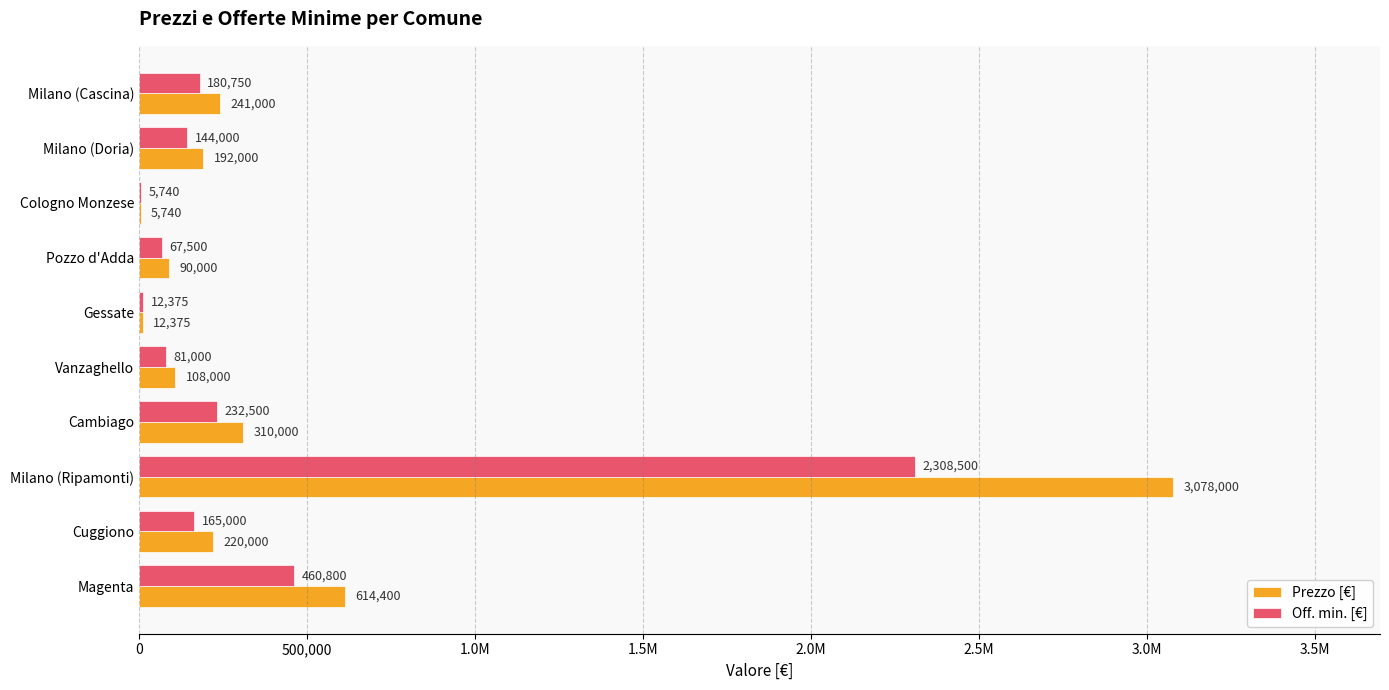

Reading right to left, transcribe all the data shown in this chart.

Prezzo [€]: 241000	192000	5740	90000	12375	108000	310000	3078000	220000	614400
Off. min. [€]: 180750	144000	5740	67500	12375	81000	232500	2308500	165000	460800